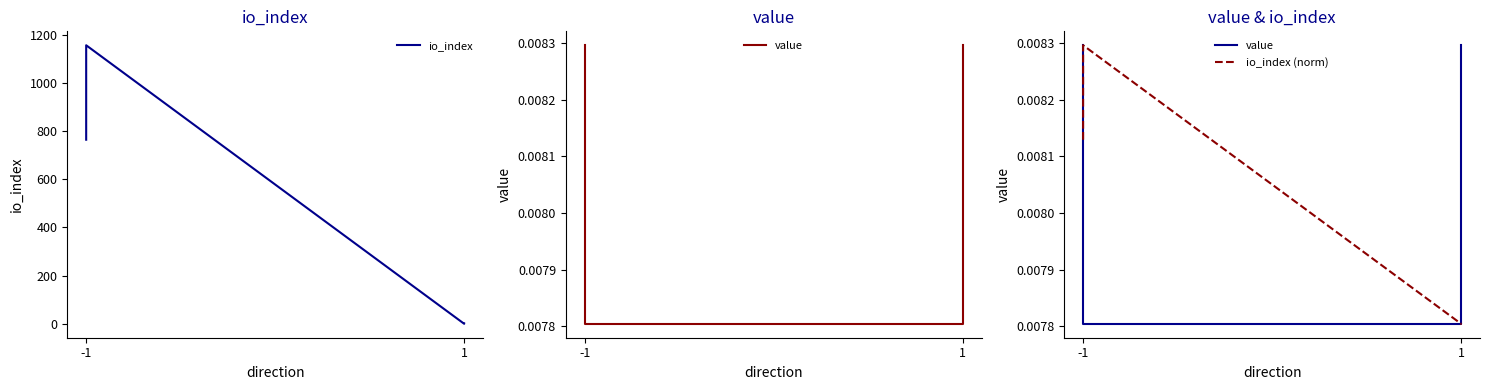

List the series in order of their peak value, lowest first.

value, io_index (norm), io_index